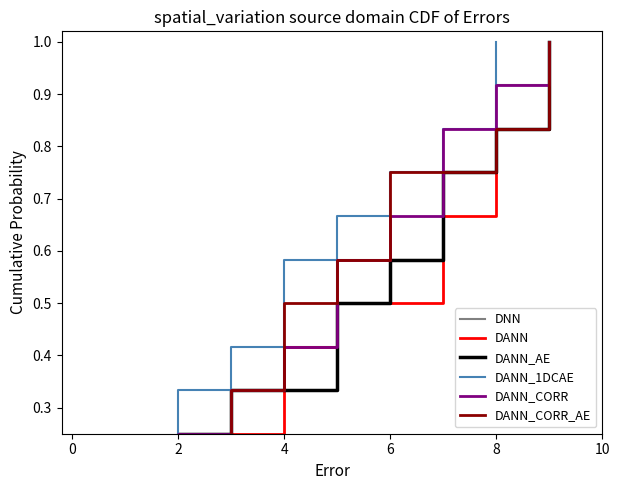

What is the highest value of the DANN series?

1.0